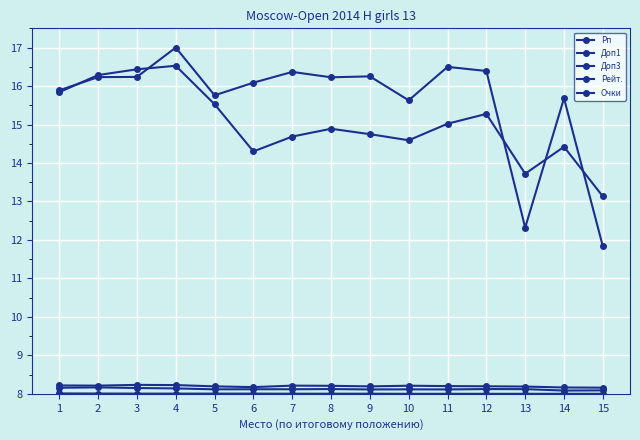

How many data points does each series have?

15